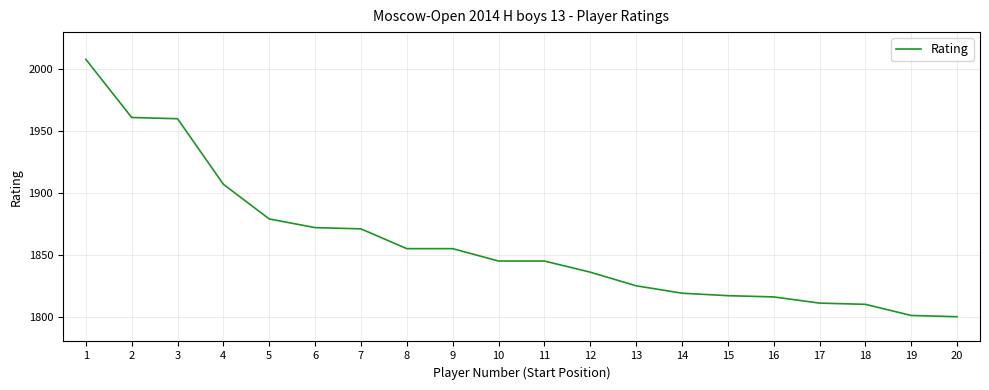

Which has a higher value, 14 or 8?

8